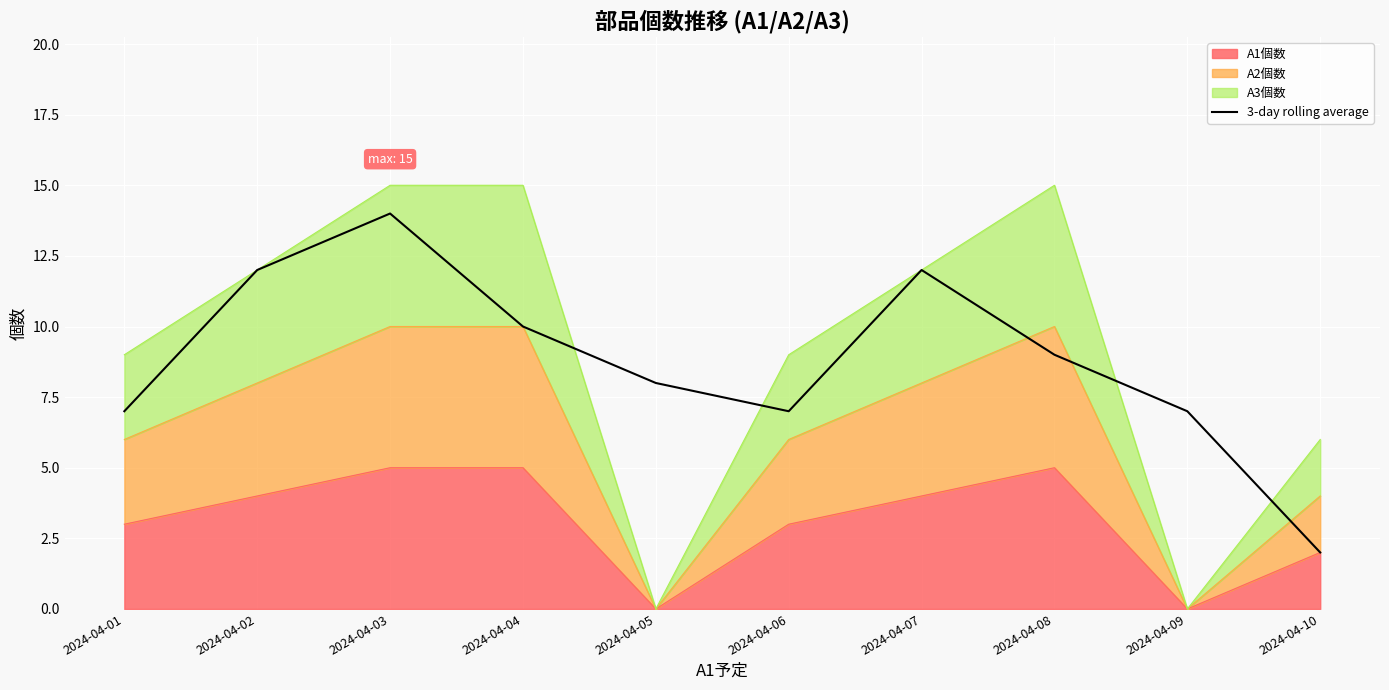

Reading left to right, transcribe all the data shown in this chart.

2024-04-01=7	2024-04-02=12	2024-04-03=14	2024-04-04=10	2024-04-05=8	2024-04-06=7	2024-04-07=12	2024-04-08=9	2024-04-09=7	2024-04-10=2